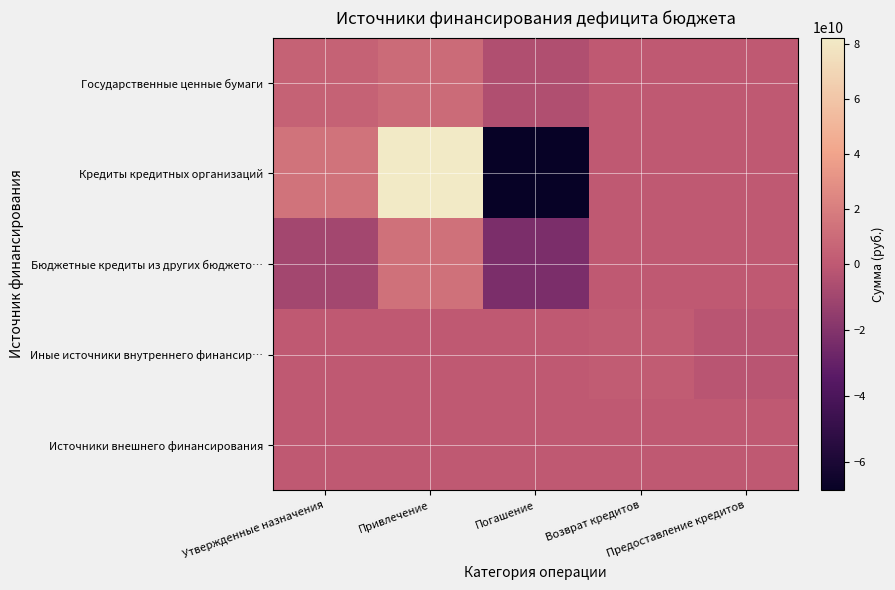

Count the number of categories in the chart.

5